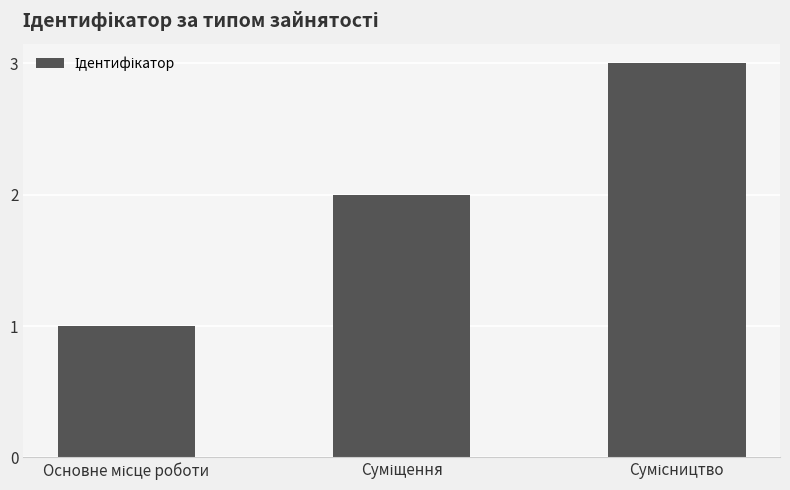

What is the sum of all values?

6